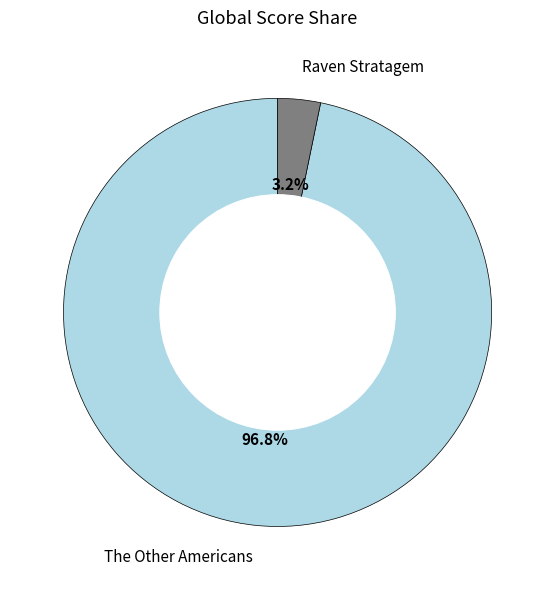

What percentage is the The Other Americans slice, to the nearest percent?

97%